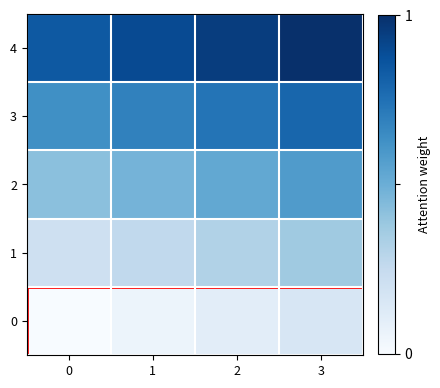

At which category is the sum across all series the highest?

3